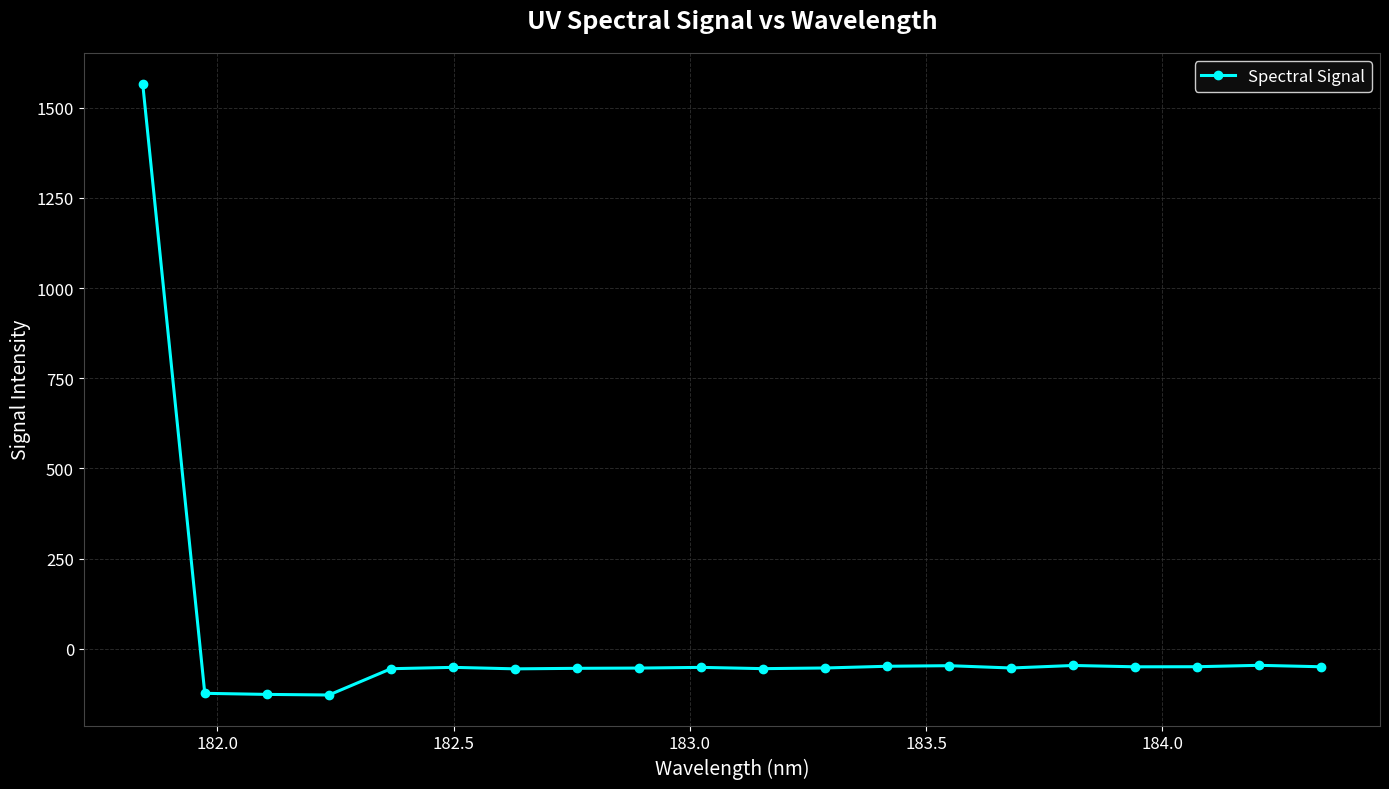

What is the average value?

18.2